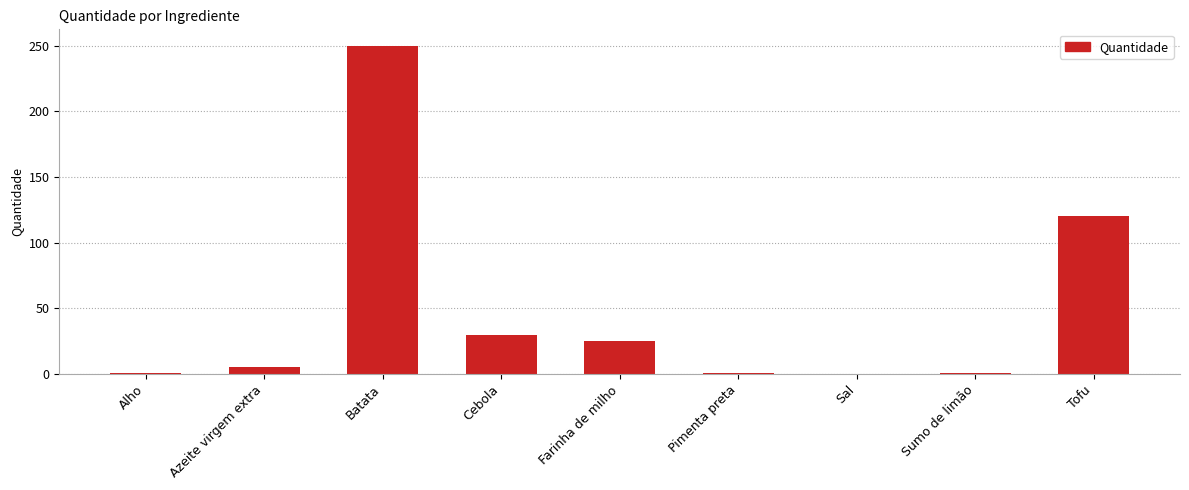

Which label corresponds to the largest value in the chart?

Batata